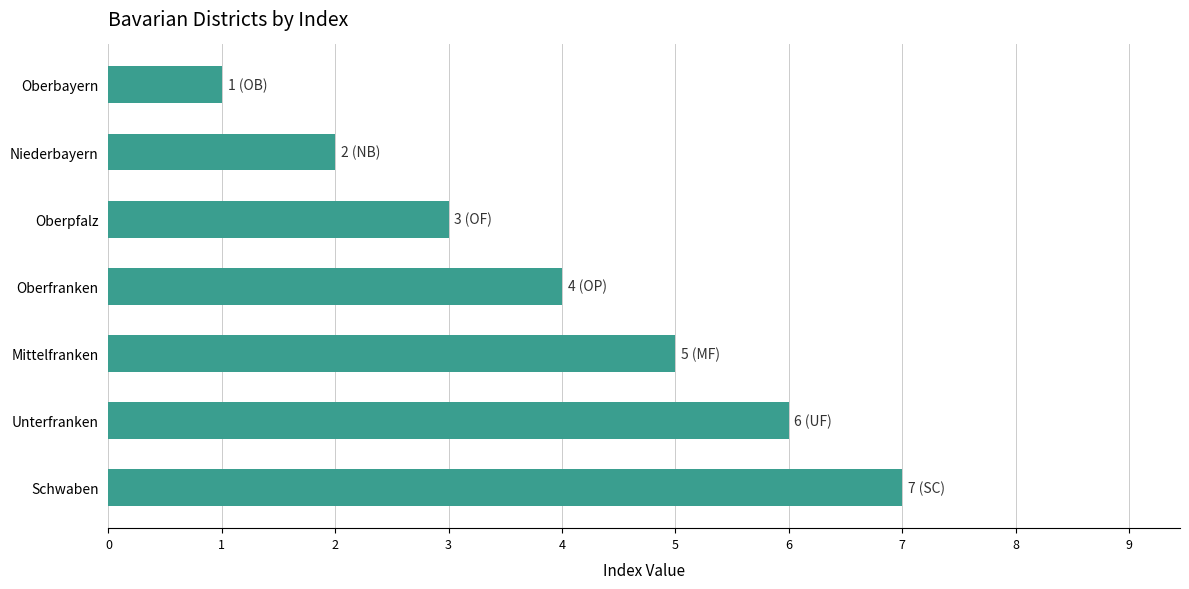

What is the average value?

4